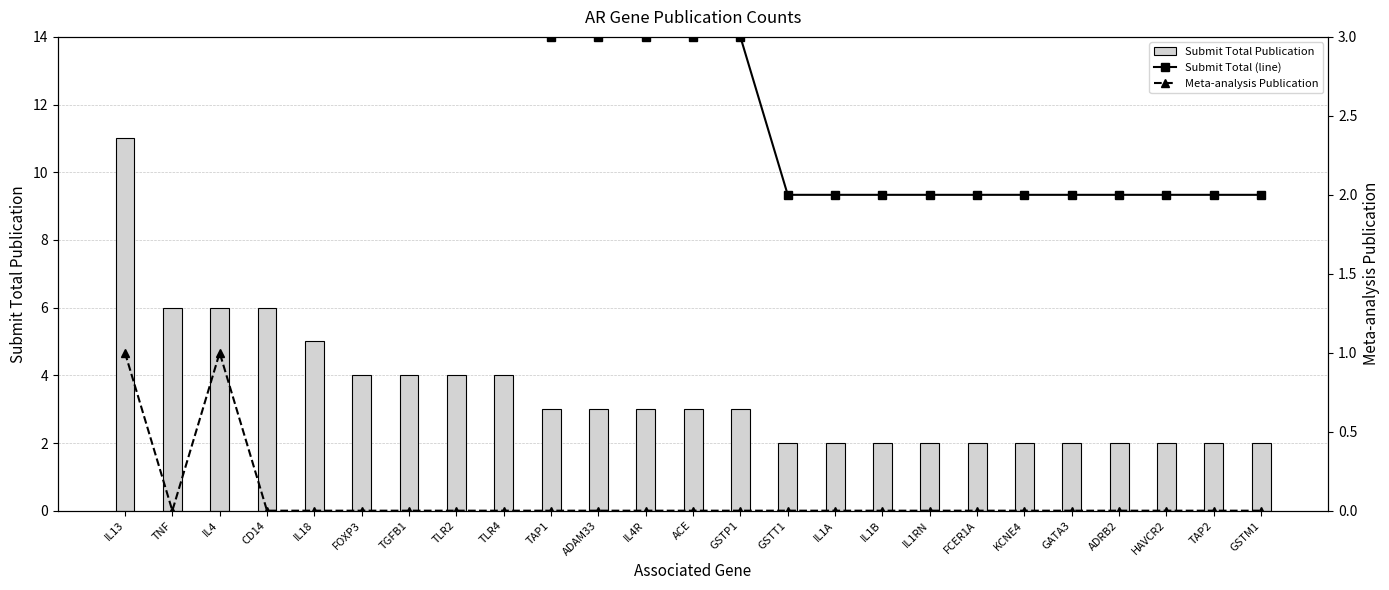

Where is Submit Total (line) nearest to the value 6?

TNF